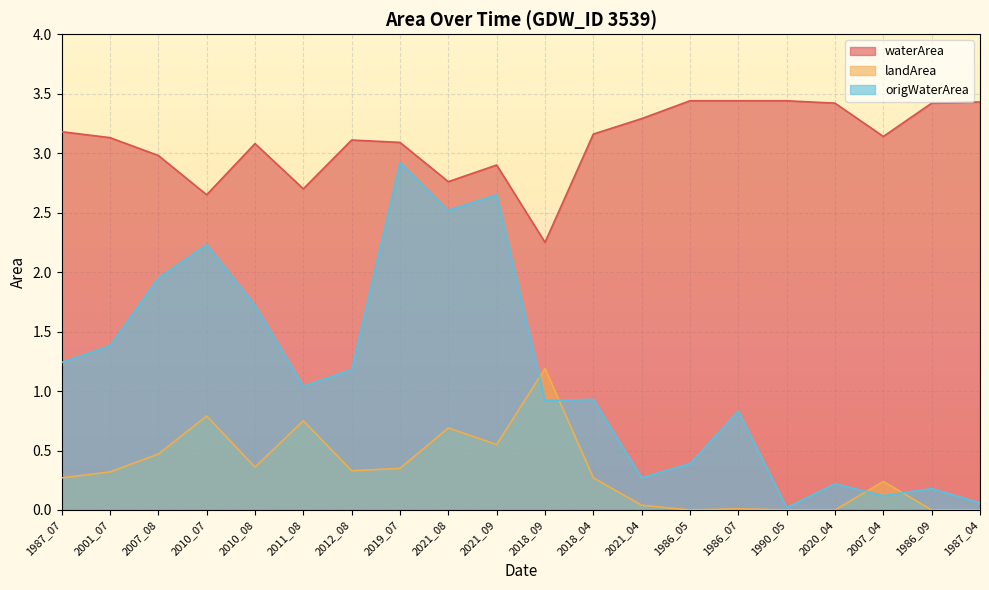

Which category has the highest value in the waterArea series?

1986_05